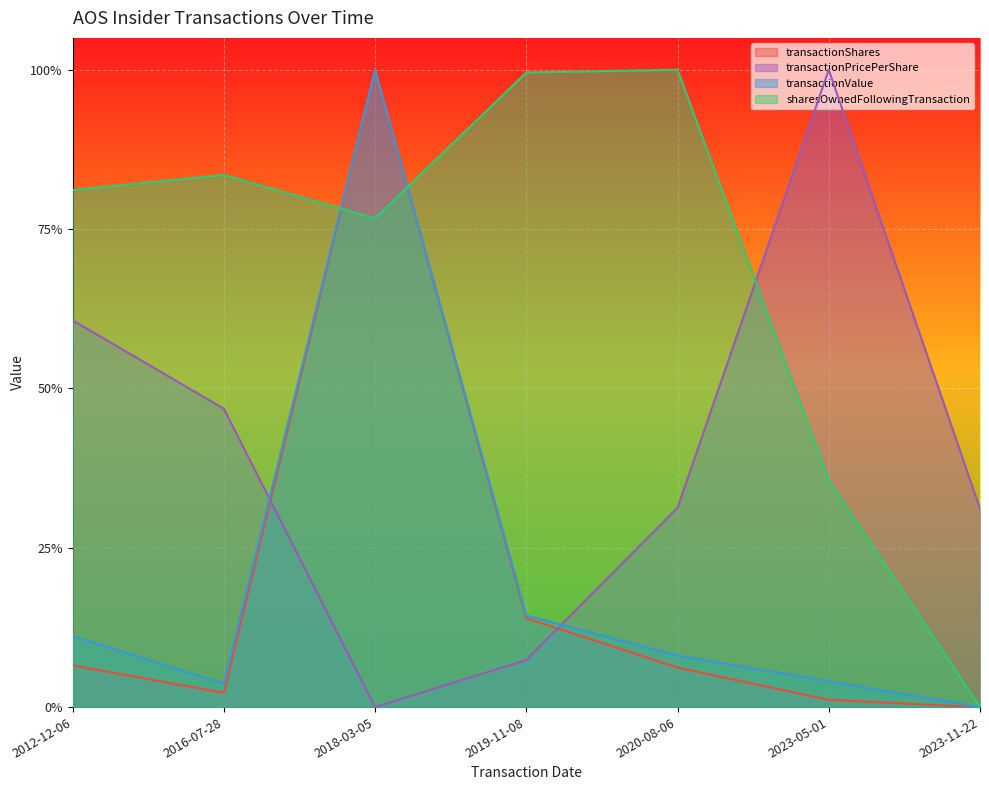

What are all the series names shown in the legend?

transactionShares, transactionPricePerShare, transactionValue, sharesOwnedFollowingTransaction